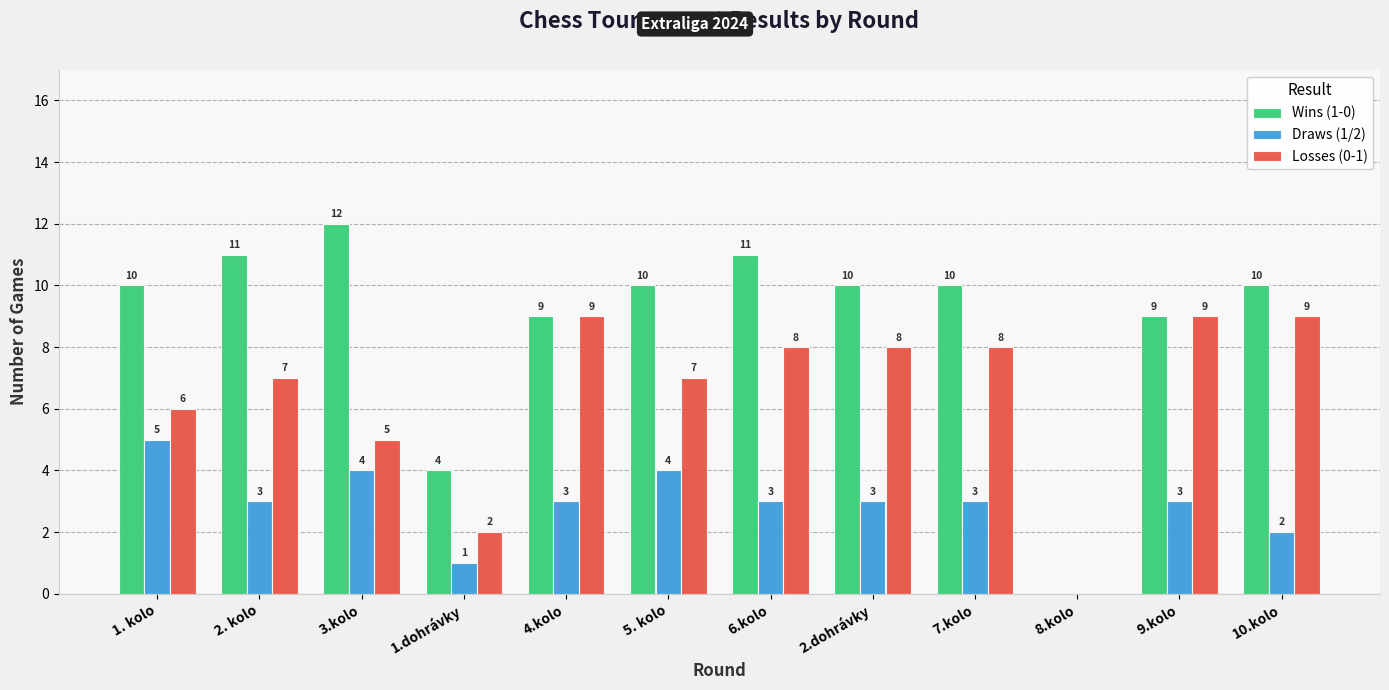

What are all the series names shown in the legend?

Wins (1-0), Draws (1/2), Losses (0-1)